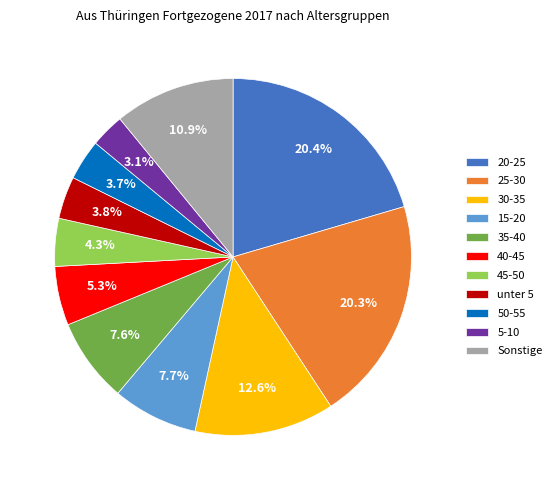

Is there any slice that represents more than half of the pie?

No